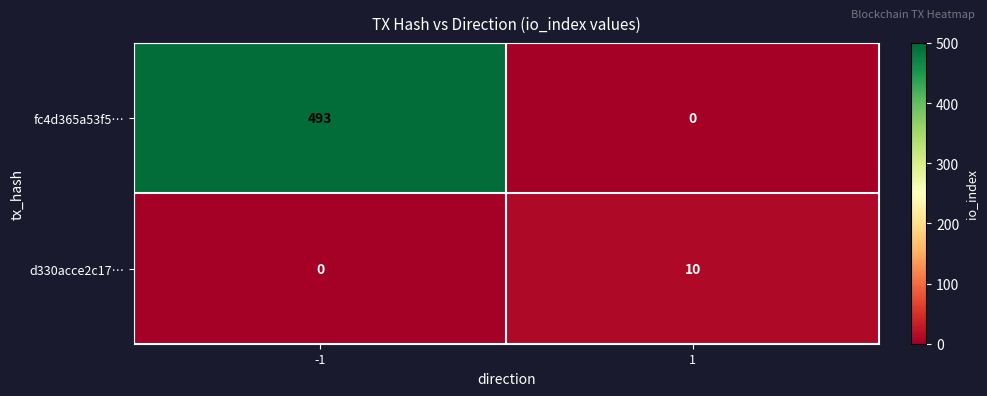

Which series has the largest total across all categories?

fc4d365a53f5…